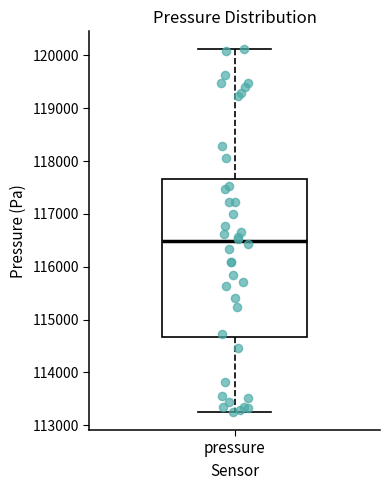

Read this box plot against the y-axis: the position of the median line, the range covered by the box, and the ends of both whiskers. The values are not printed on the chart, so give them approximately, as read against the axis.

median 116500, box 114700 to 117700, whiskers 113300 to 120100